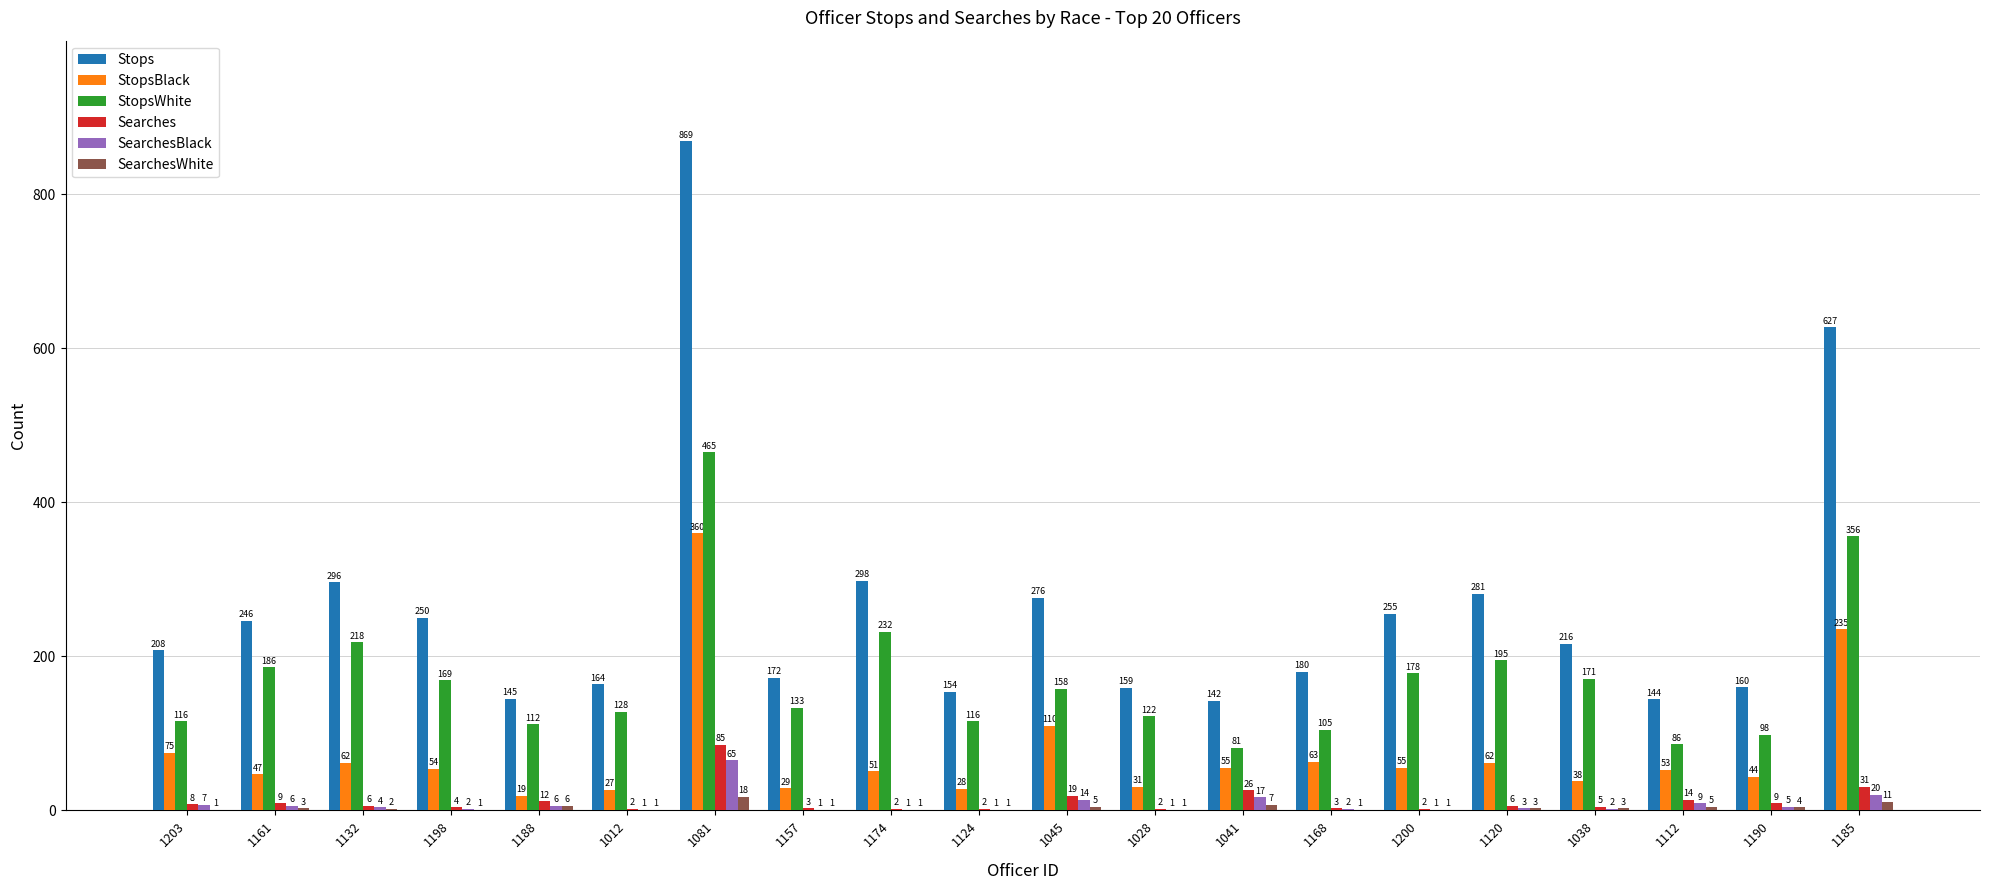

How many series are shown in this chart?

6